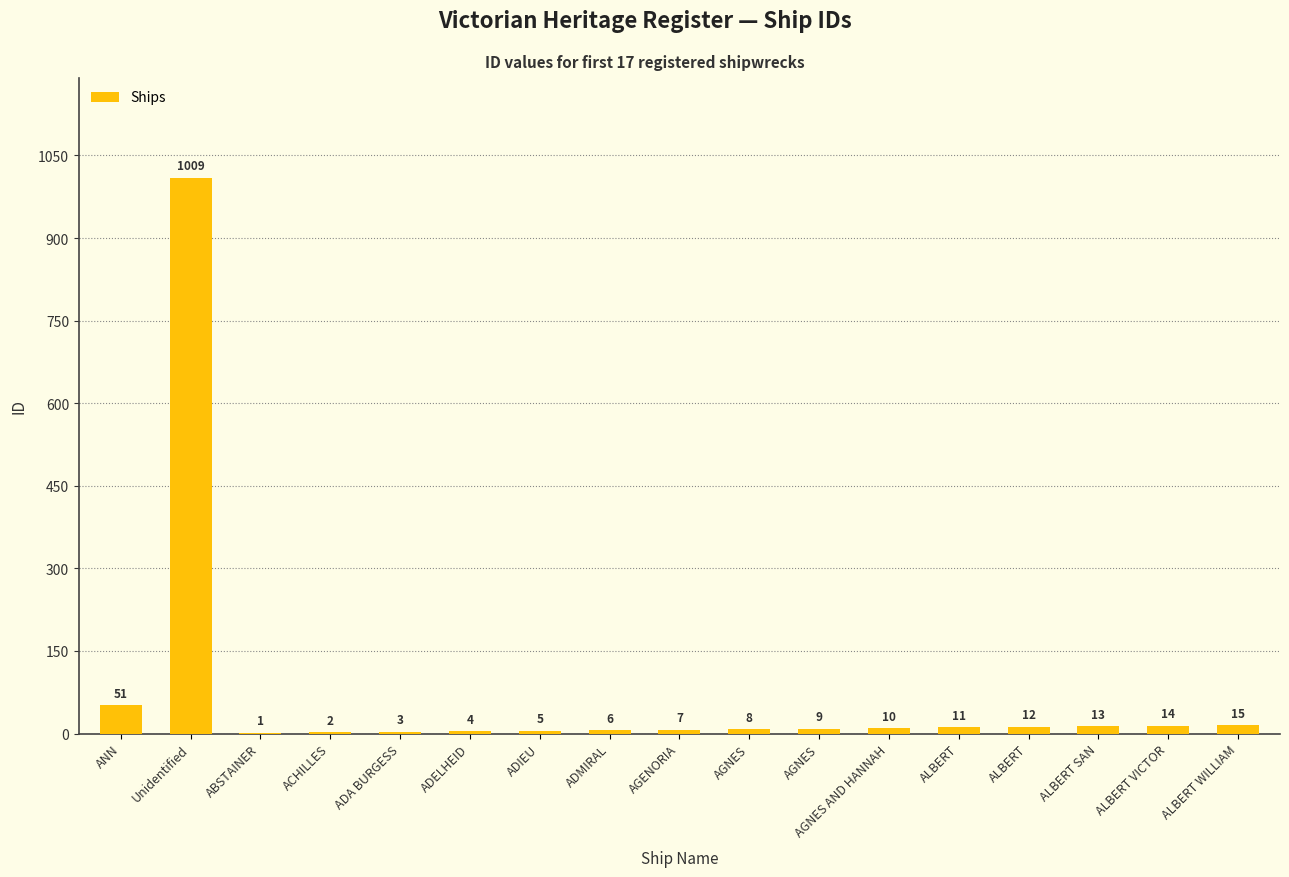

Rank the categories by value from highest to lowest.

Unidentified, ANN, ALBERT WILLIAM, ALBERT VICTOR, ALBERT SAN, ALBERT, ALBERT, AGNES AND HANNAH, AGNES, AGNES, AGENORIA, ADMIRAL, ADIEU, ADELHEID, ADA BURGESS, ACHILLES, ABSTAINER